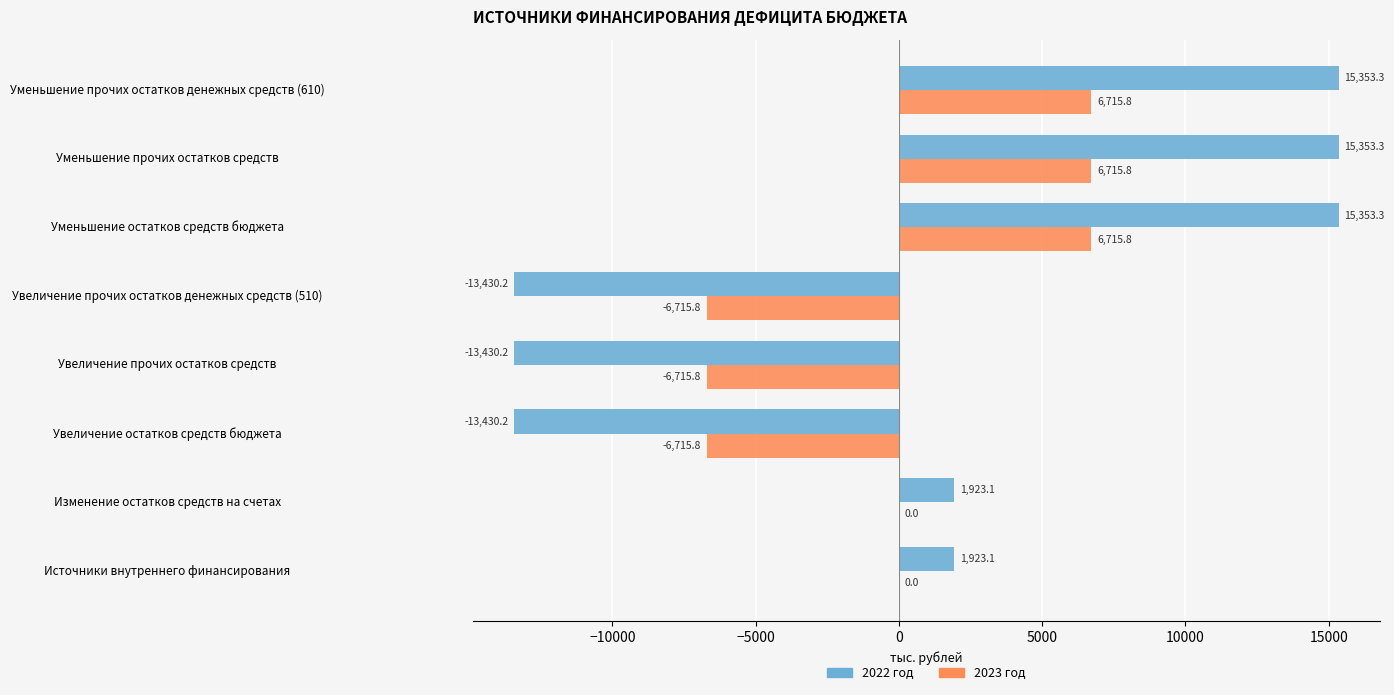

What is the average value of the 2022 год series?

1201.9